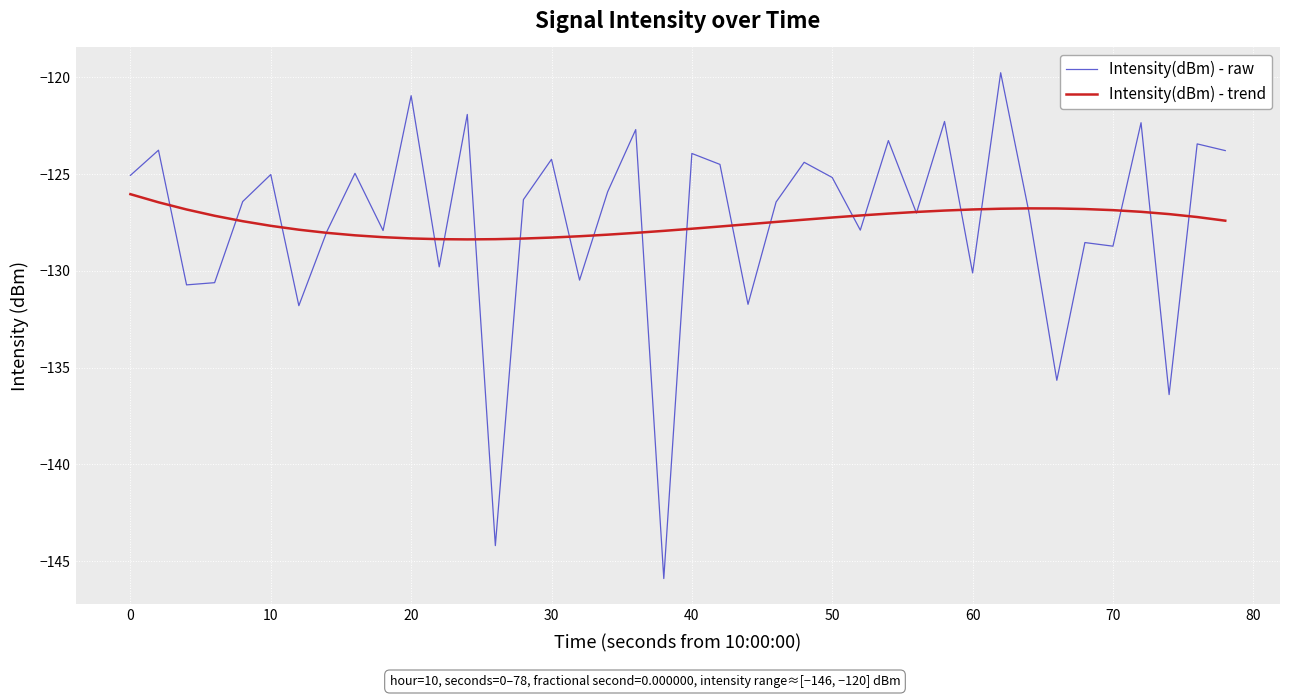

What is the maximum value for Intensity(dBm) - trend?

-126.0